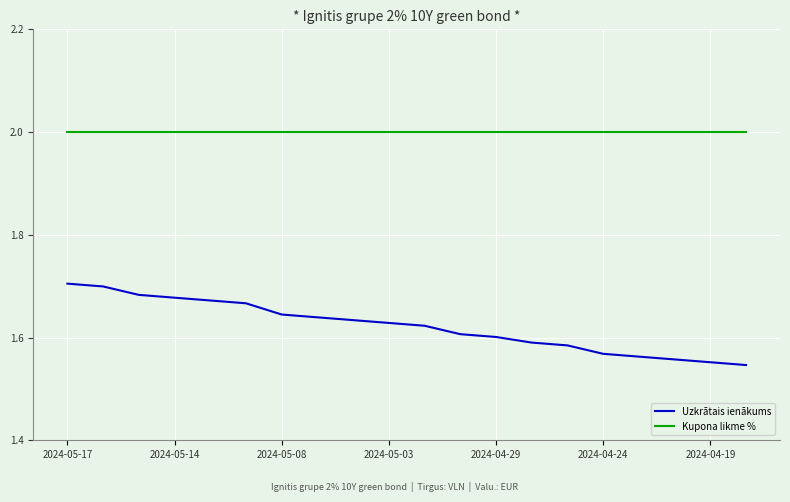

Rank the series by their maximum value, from lowest to highest.

Uzkrātais ienākums, Kupona likme %